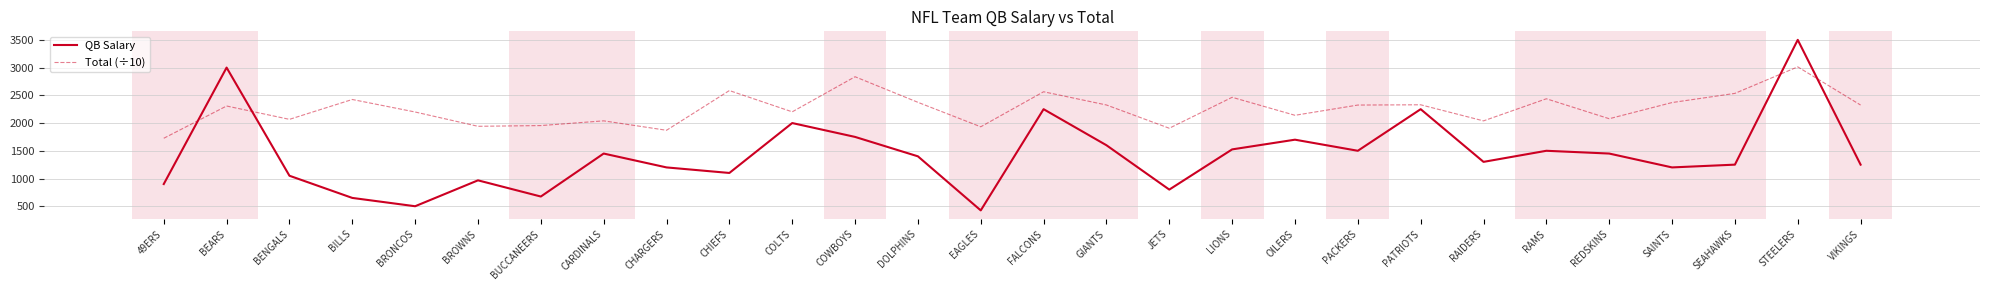

The Total (÷10) series shows 2424.9 at BILLS. True or false?

True